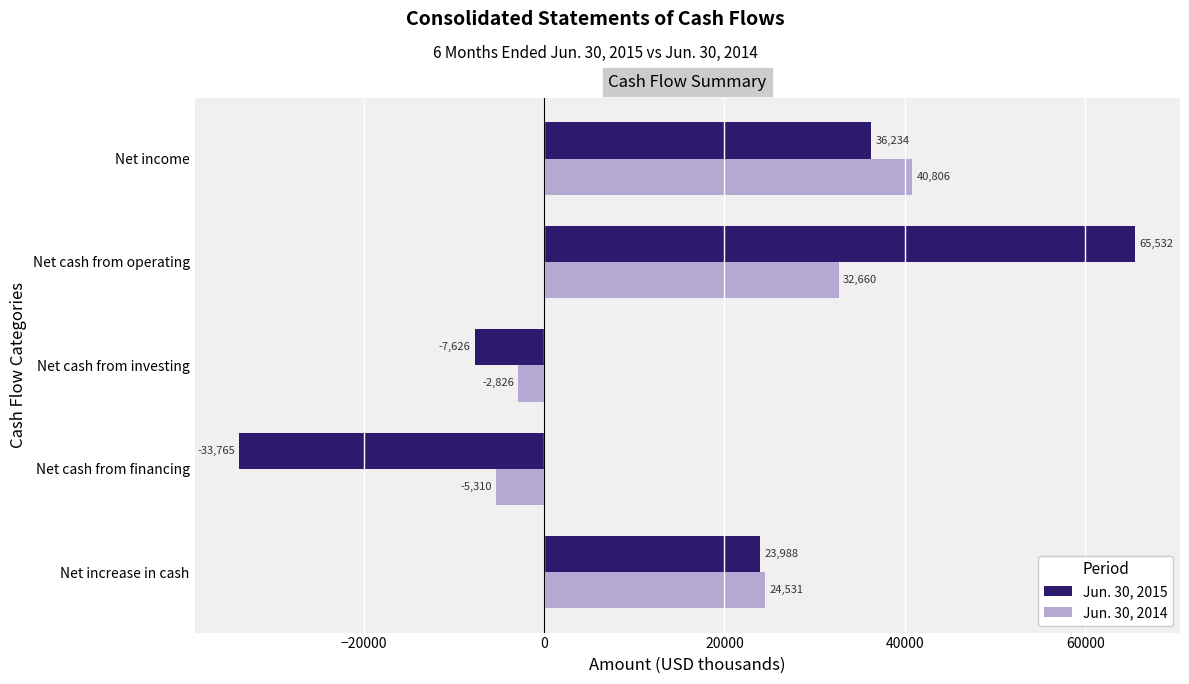

Which series has the largest total across all categories?

Jun. 30, 2014